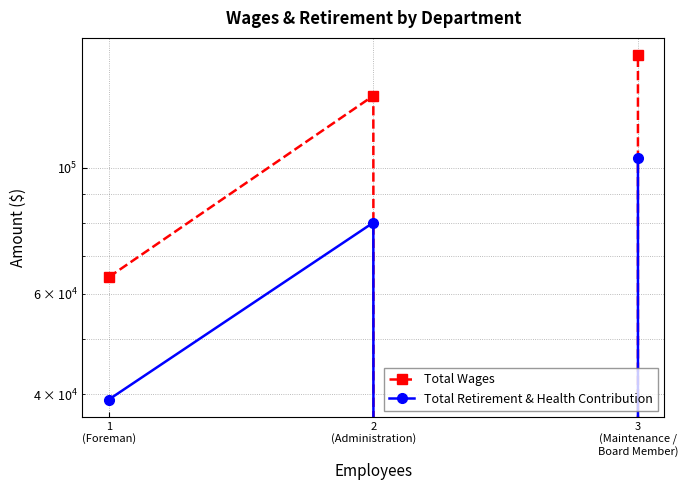

At which category does Total Retirement & Health Contribution reach its first local peak?

2
(Administration)